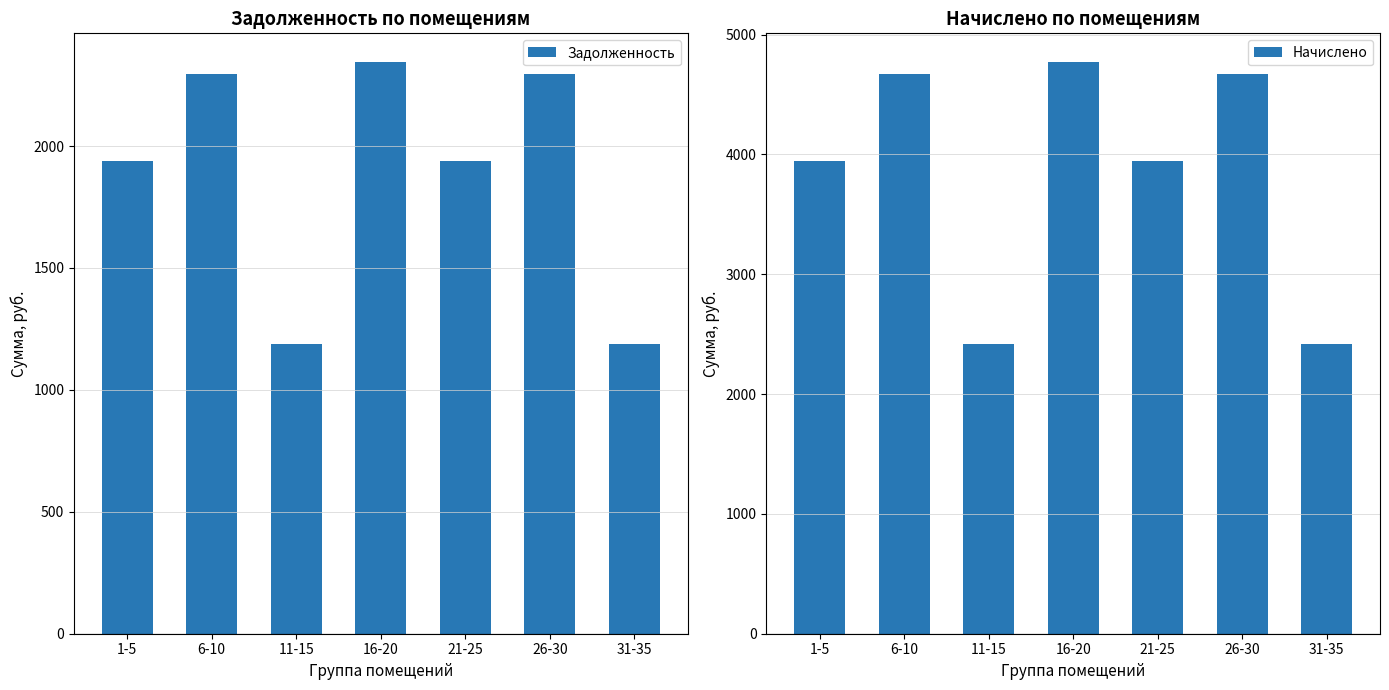

Is the value of Задолженность at 21-25 greater than the value of Начислено at 6-10?

No